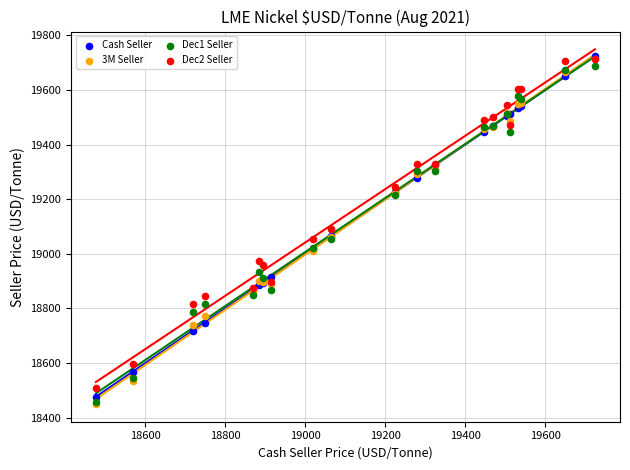

What are all the series names shown in the legend?

Cash Seller, 3M Seller, Dec1 Seller, Dec2 Seller